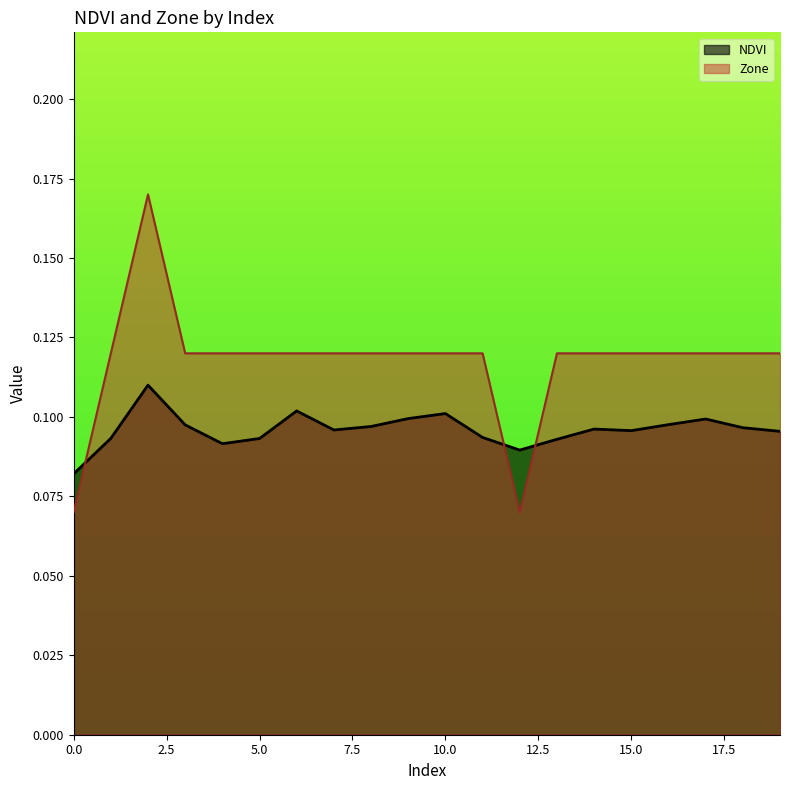

In NDVI, how many points are lower than both neighbors (excluding endpoints)?

4